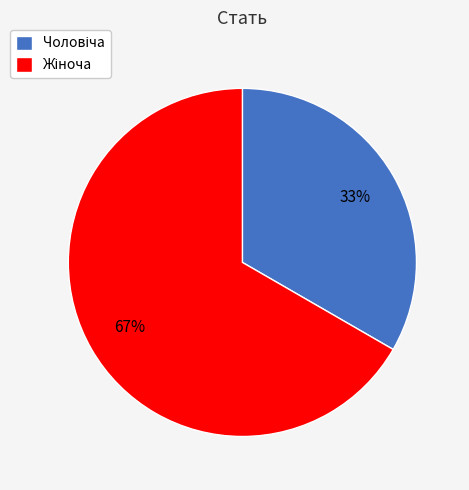

To the nearest percent, what is the average slice percentage?

50%